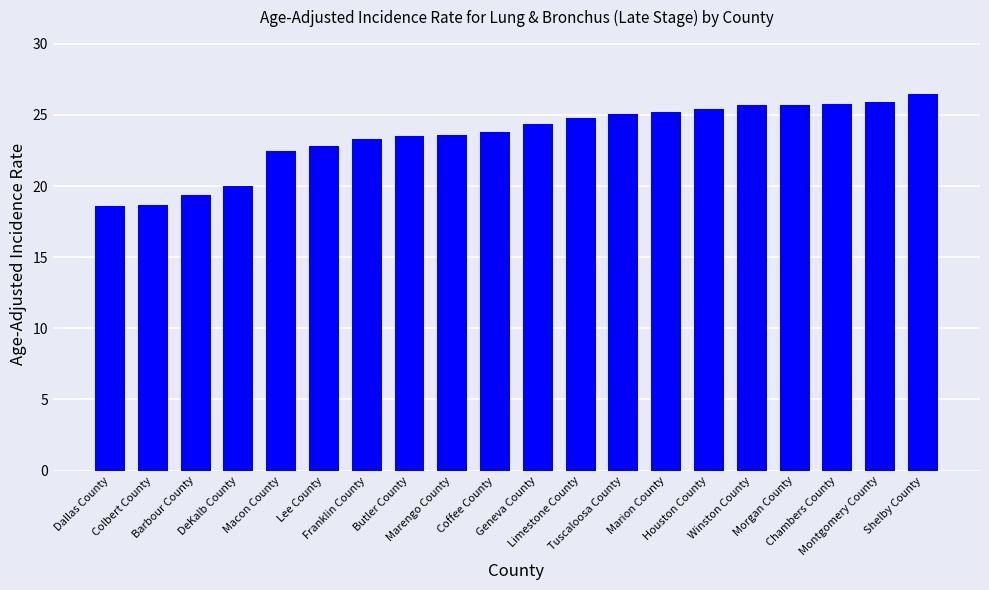

What is the value of the 1st bar from the left?

18.6